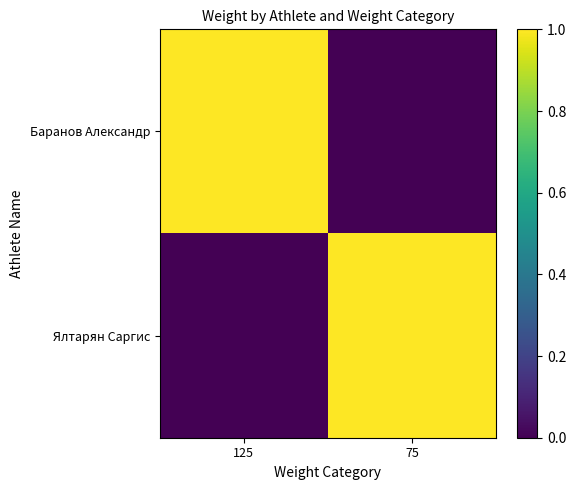

Reading left to right, transcribe all the data shown in this chart.

Баранов Александр: 125=1	75=0
Ялтарян Саргис: 125=0	75=1